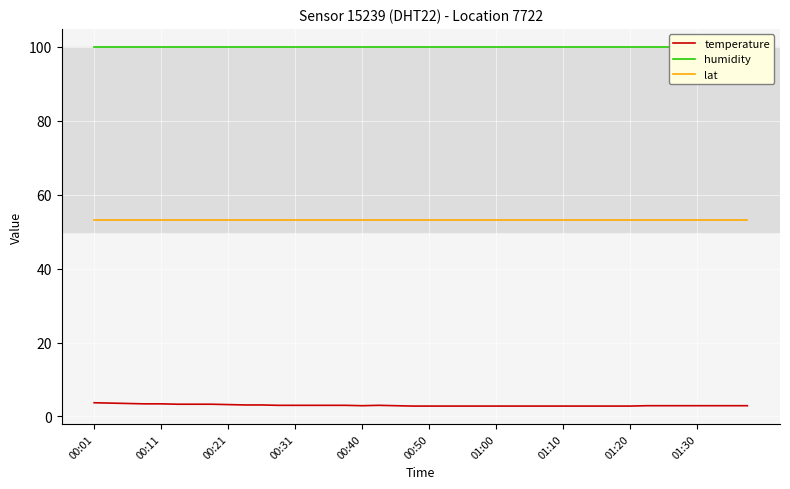

Is this an area chart (filled region under the line)?

No